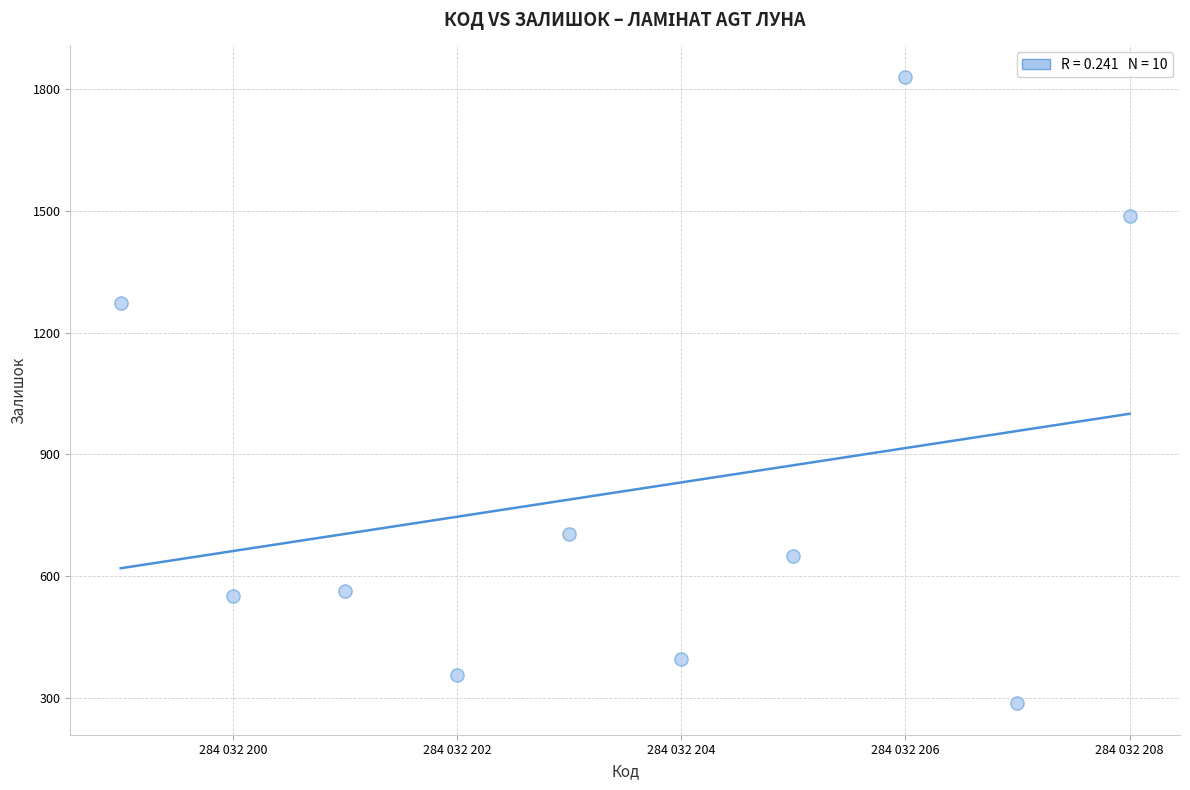

What Y value in the scatter plot is closest to 1058?

1273